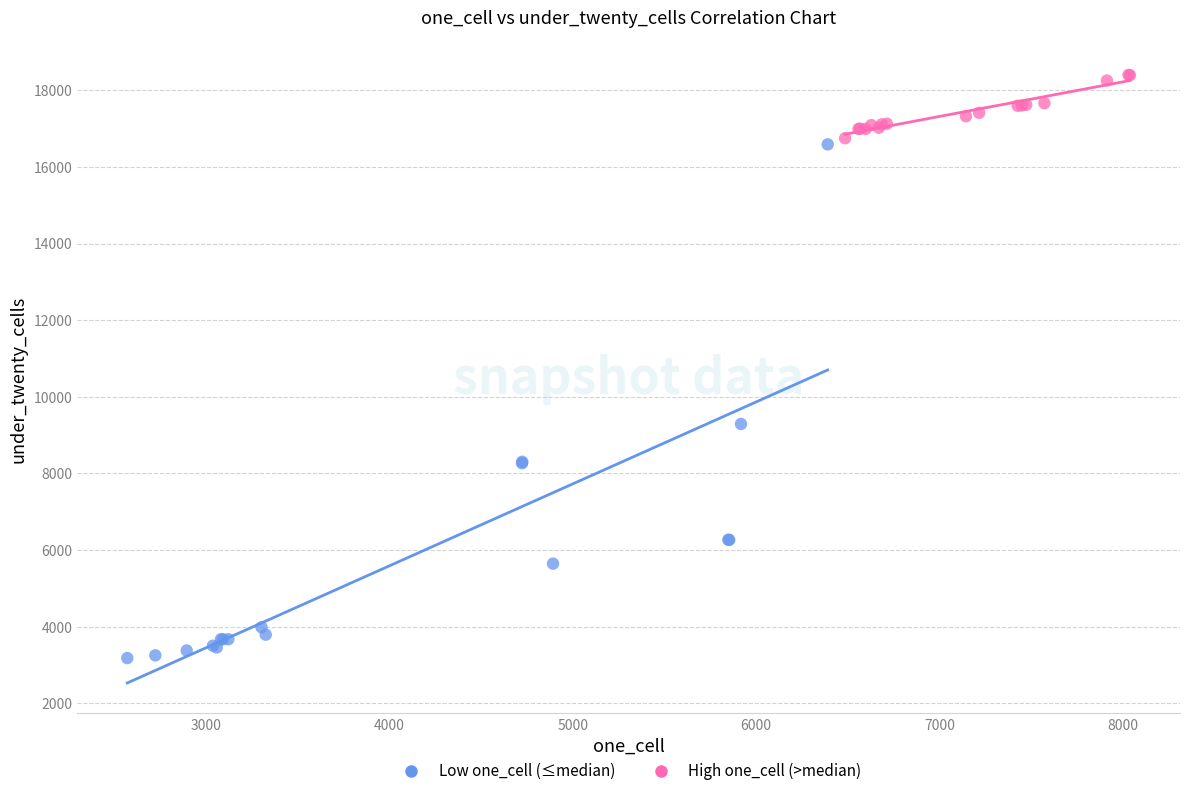

Which series contains the lowest Y value?

Low one_cell (≤median)